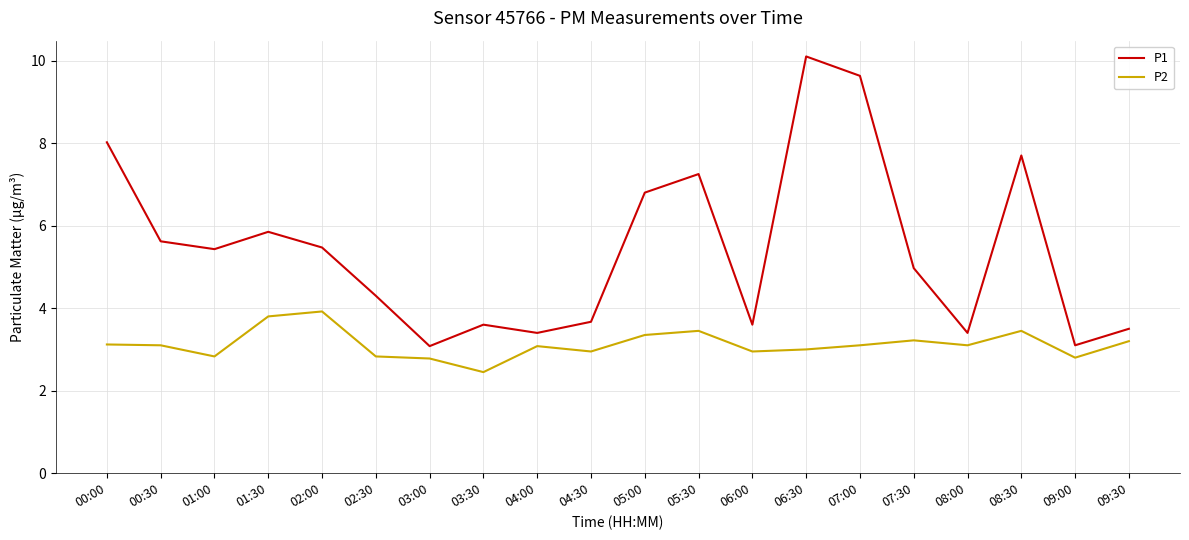

Rank the series by their average value, from highest to lowest.

P1, P2